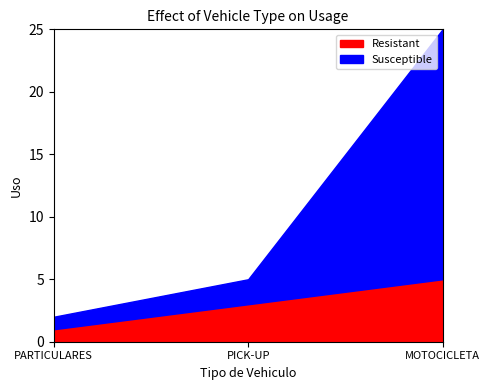

What is the total value across all series at MOTOCICLETA?

25